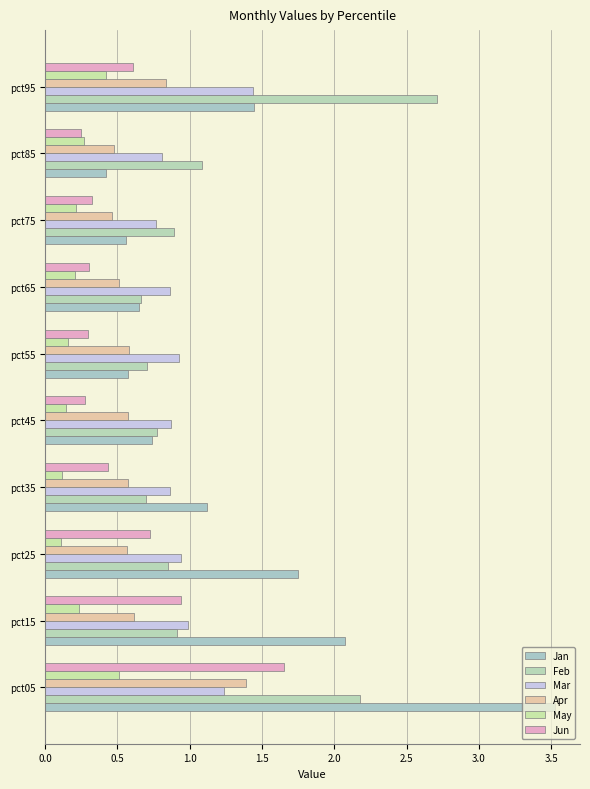

How many categories are shown in the chart?

10